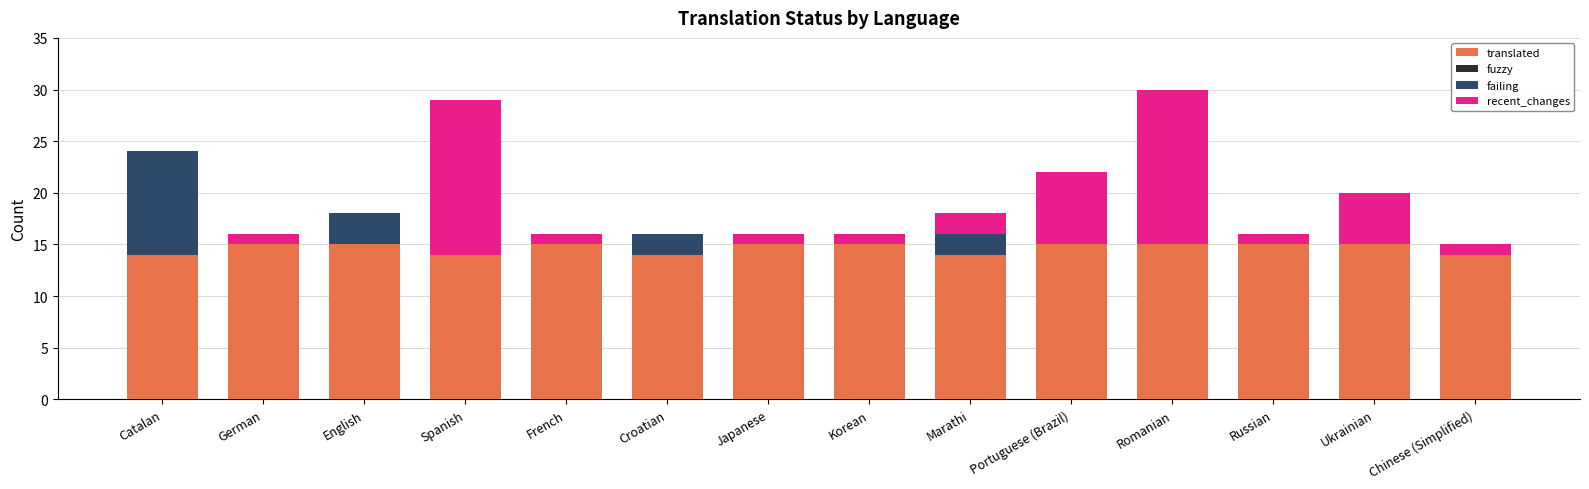

What is the sum of all translated values?

205